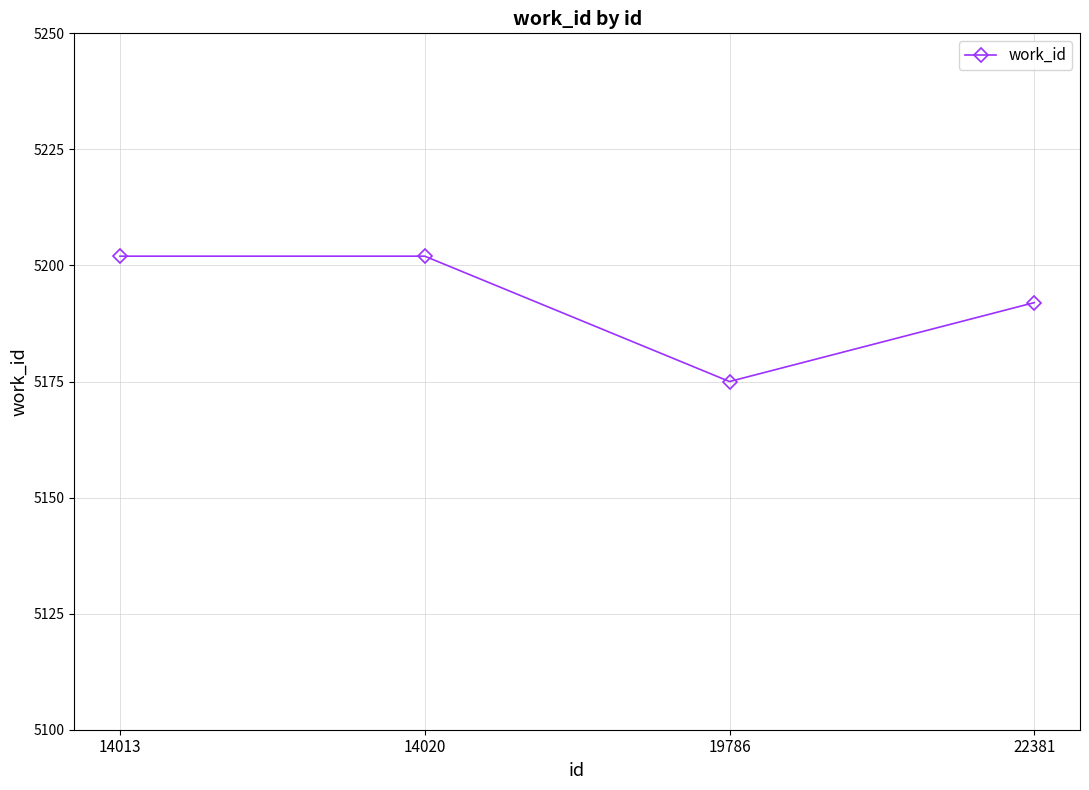

Reading right to left, transcribe all the data shown in this chart.

22381=5192	19786=5175	14020=5202	14013=5202